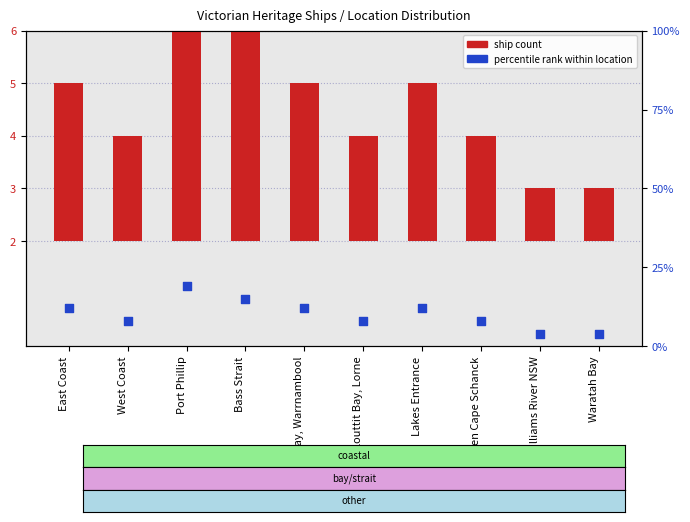

What are all the series names shown in the legend?

ship count, percentile rank within location